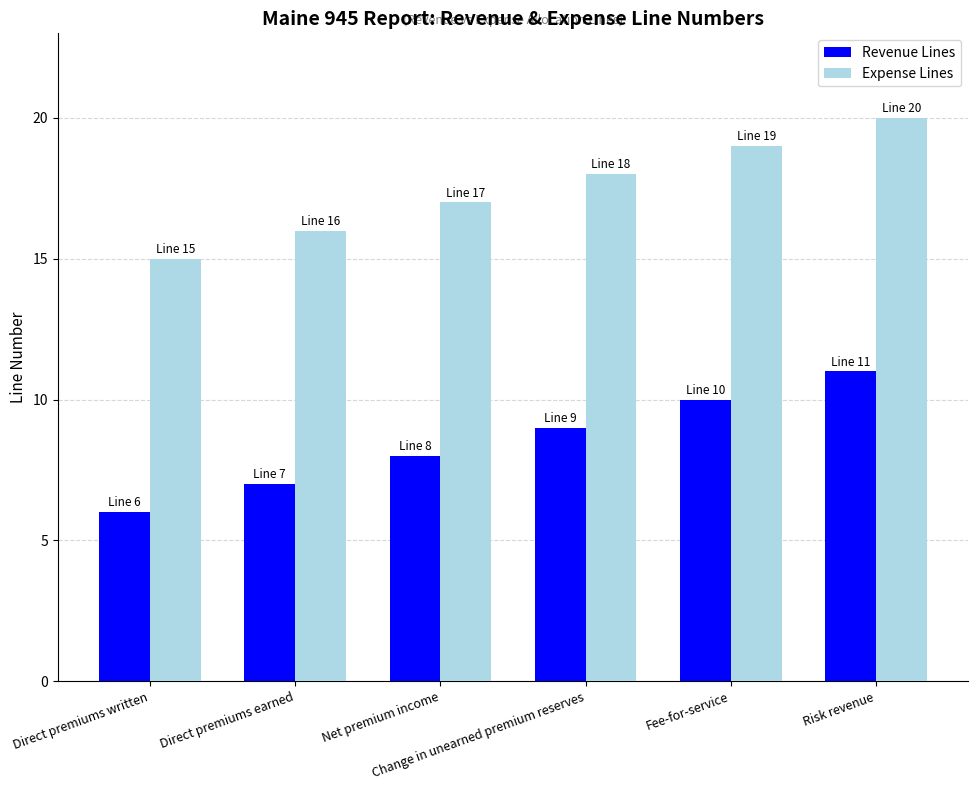

What is the maximum value shown in the chart?

20